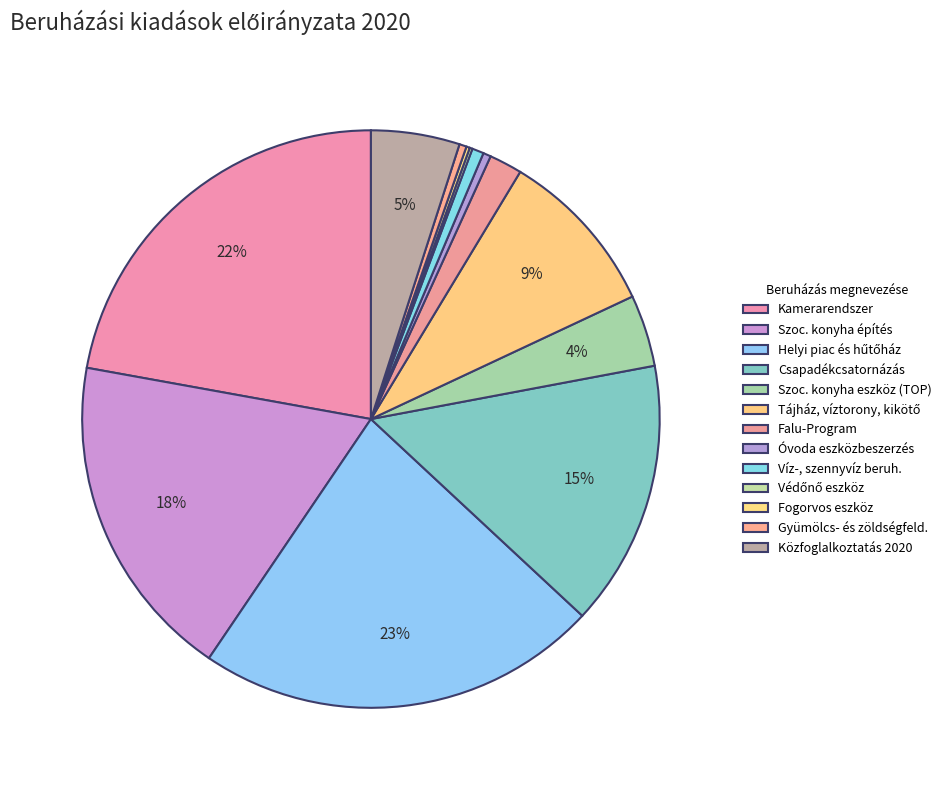

Which category has the smallest portion of the pie?

Védőnő eszközbeszerzés